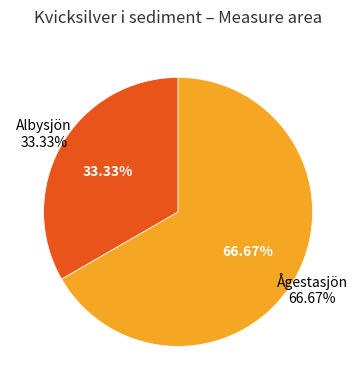

What is the change in value from Albysjön to Ågestasjön?

+0.1